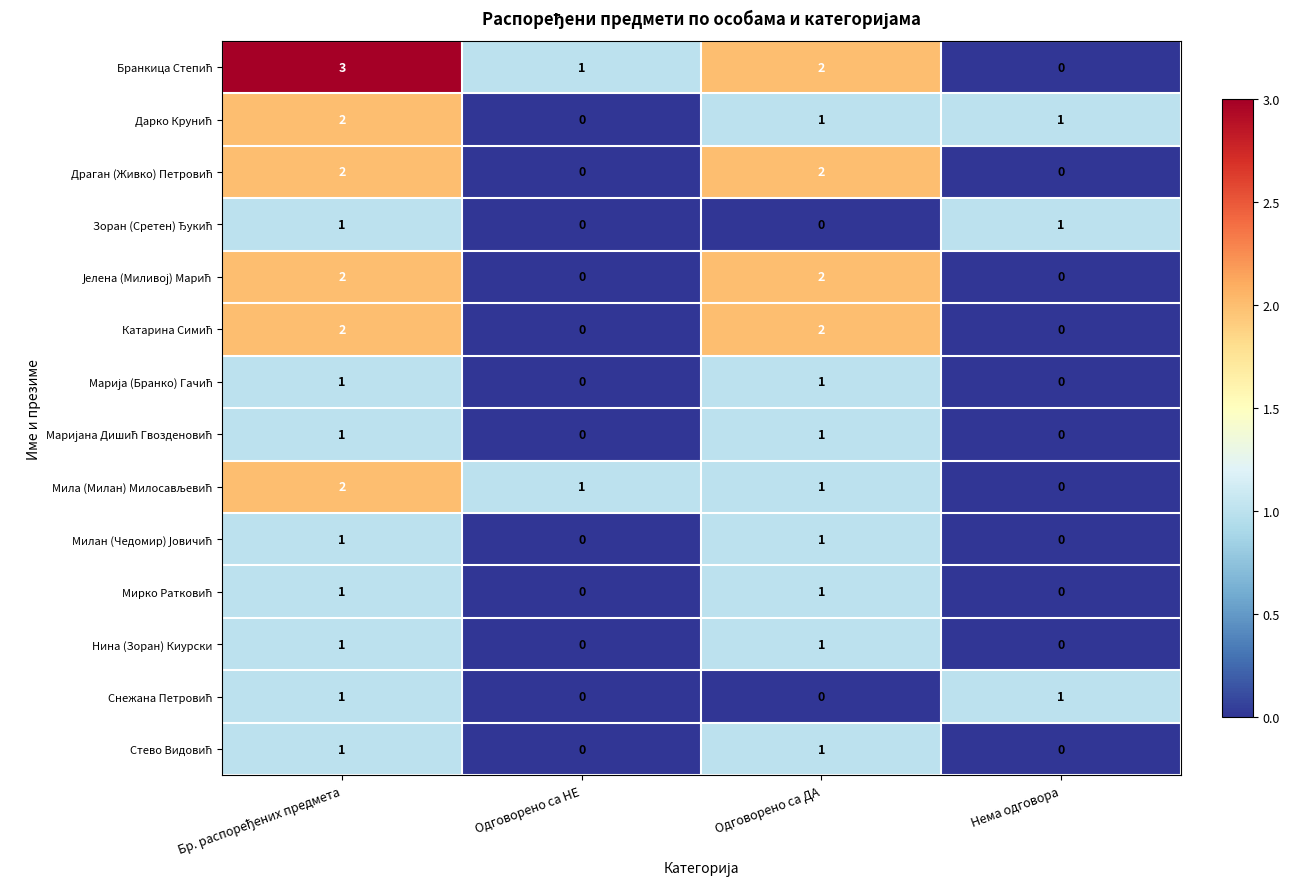

The Нина (Зоран) Киурски series shows 2 at Одговорено са ДА. True or false?

False